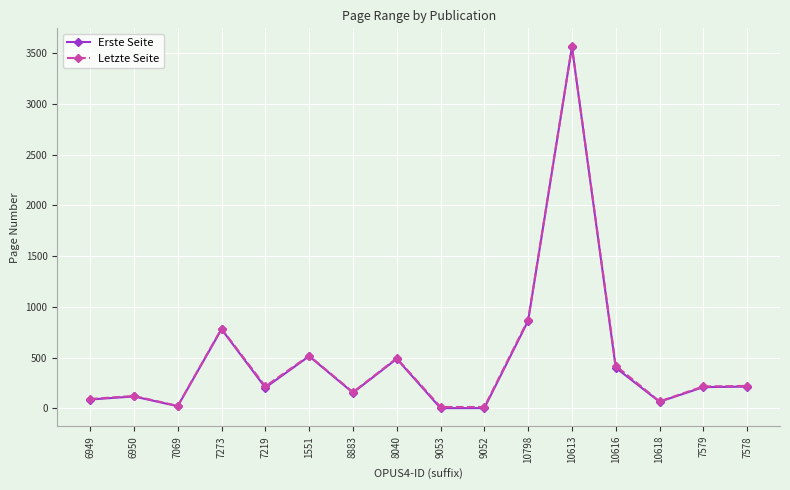

How many interior local peaks does the Letzte Seite series have?

5